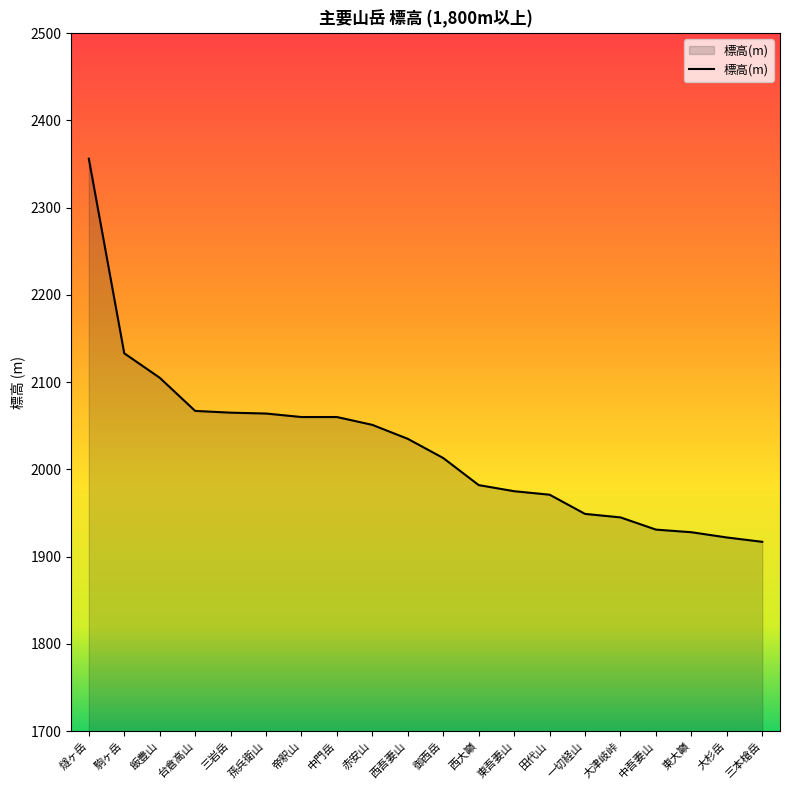

At which label does the data first exceed 2035?

燧ヶ岳